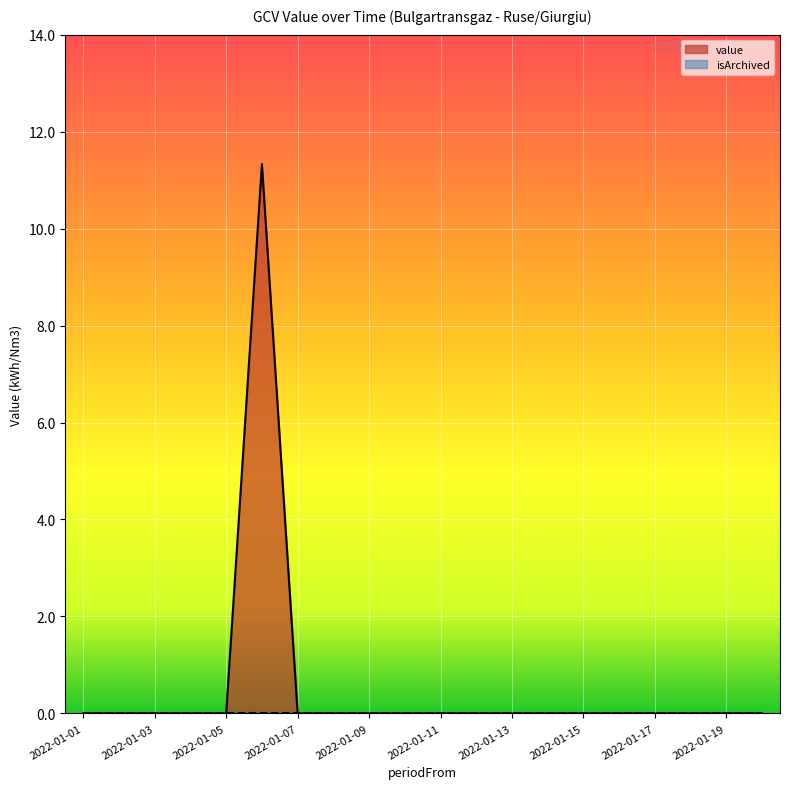

Between 2022-01-05 and 2022-01-10, which is larger?

2022-01-05